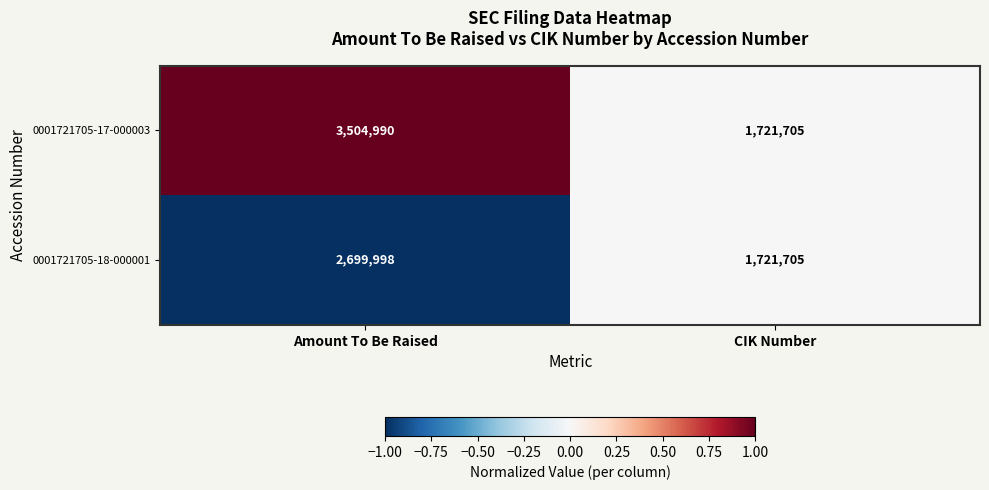

At which label is 0001721705-17-000003 closest to 2613347?

CIK Number